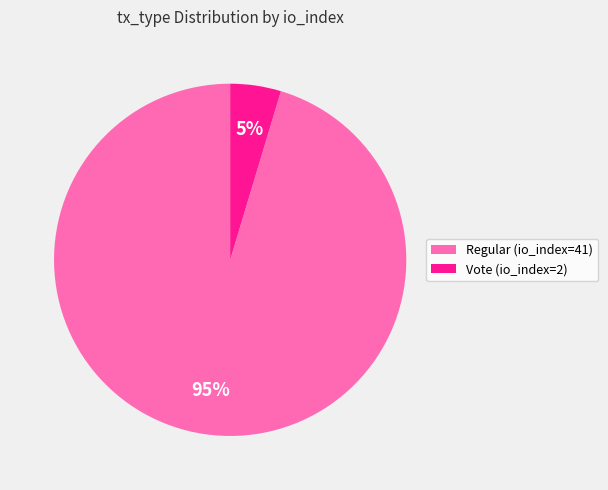

To the nearest percent, what is the combined percentage of Regular (io_index=41) and Vote (io_index=2)?

100%